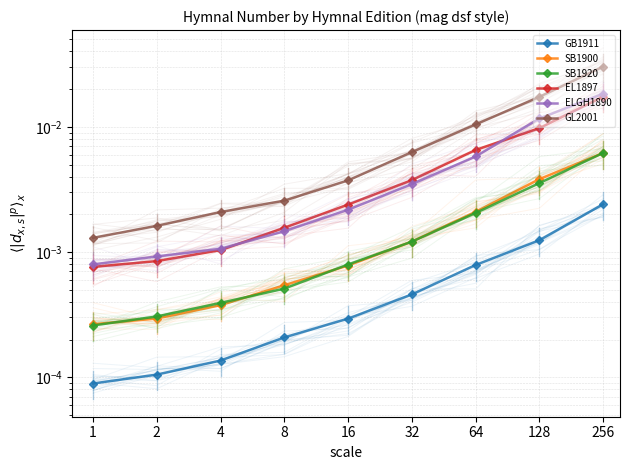

The value of GL2001 at 4 is 0.0. True or false?

False